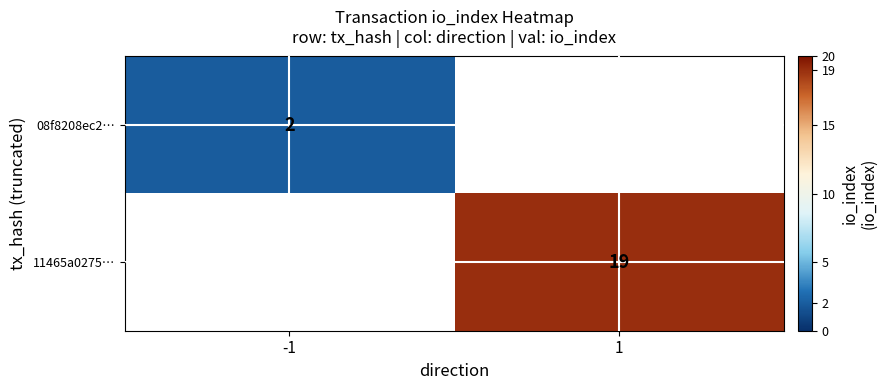

True or false: 08f8208ec2… has a value of 2 at -1.

True